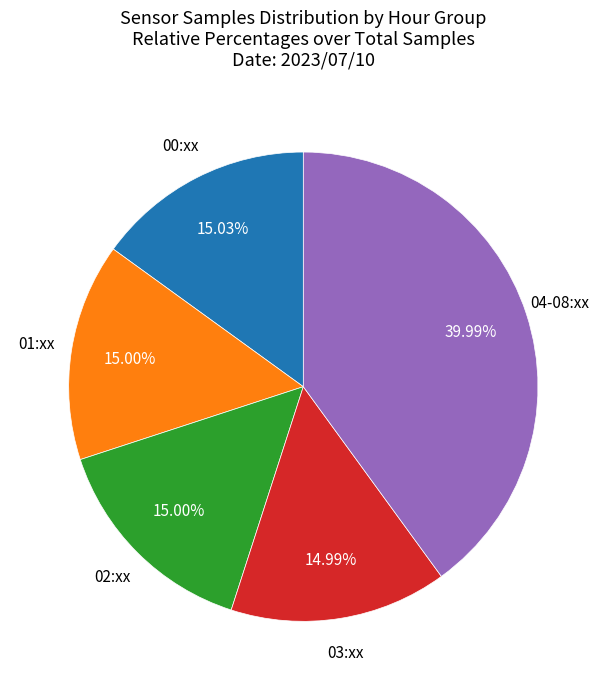

Does any single category account for the majority?

No